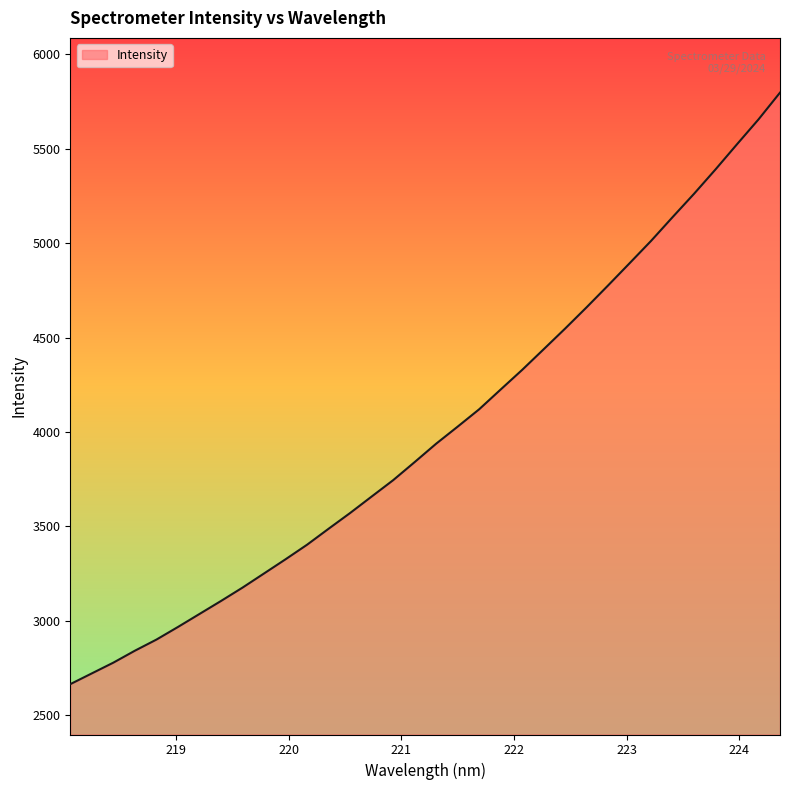

What is the difference between the maximum and minimum values?

3131.8